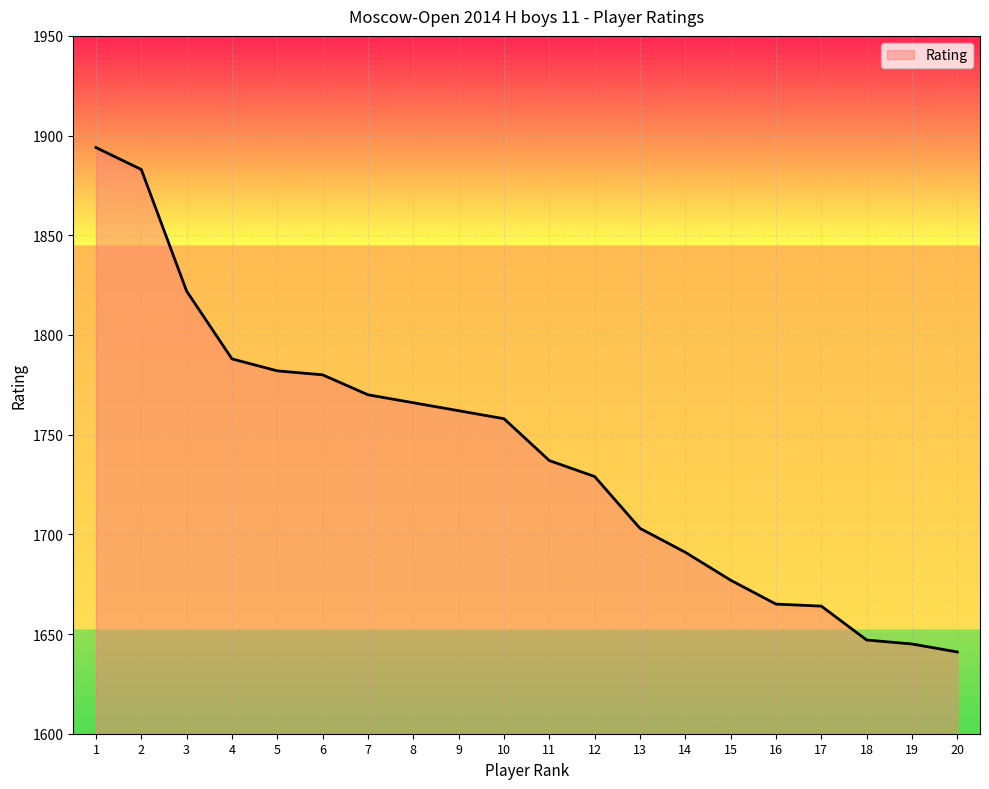

What is the difference between the maximum and minimum values?

253